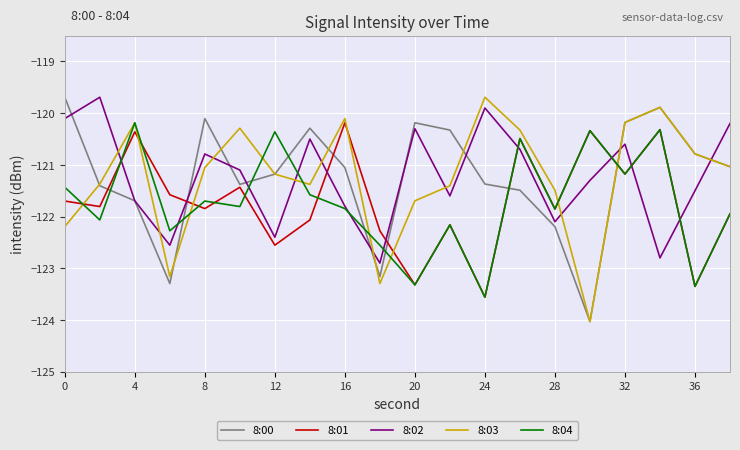

True or false: 8:02 and 8:03 cross at least once.

True